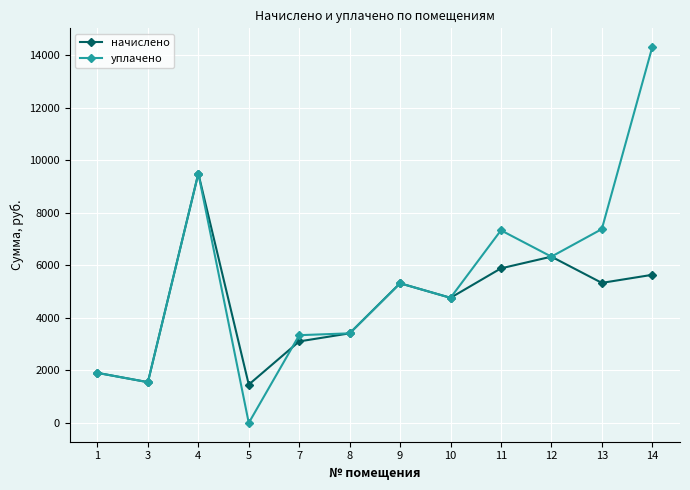

What is the sum of all начислено values?

54174.7